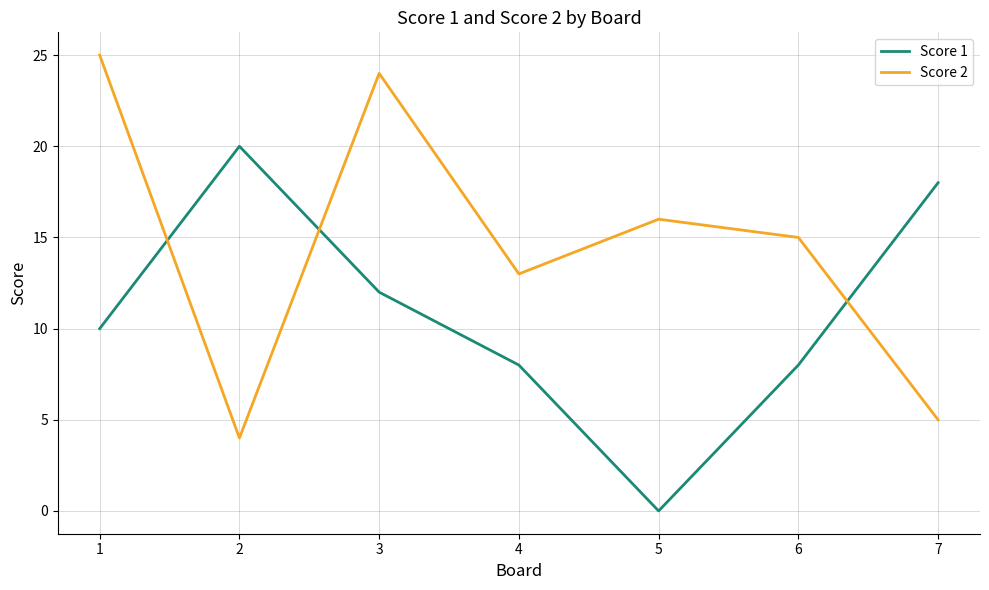

True or false: Score 2 and Score 1 cross at least once.

True